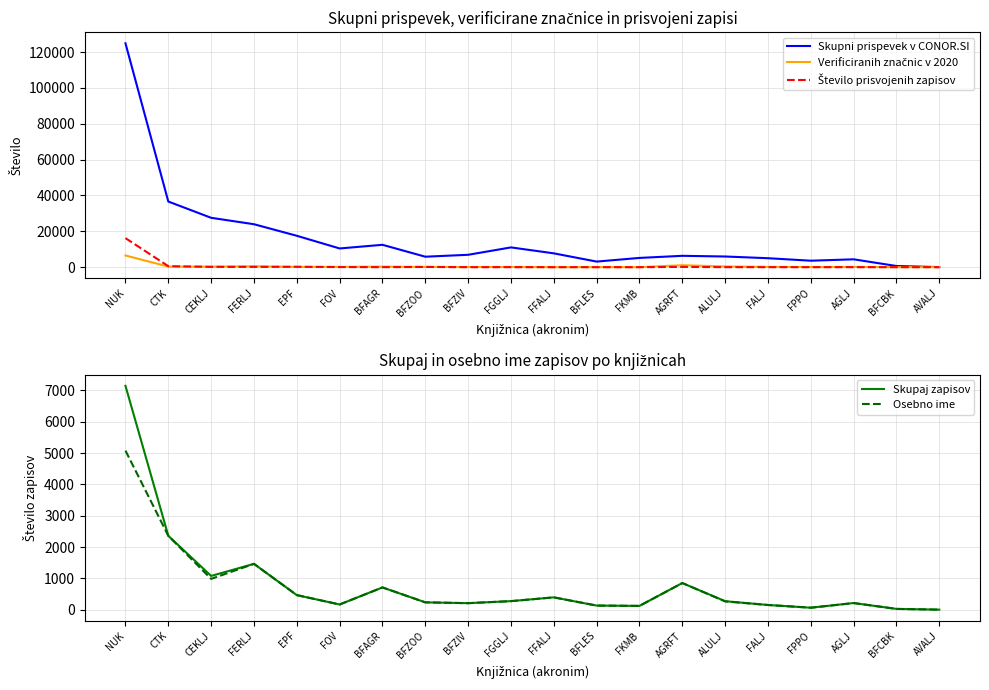

How many values in the Verificiranih značnic v 2020 series exceed 131?

9